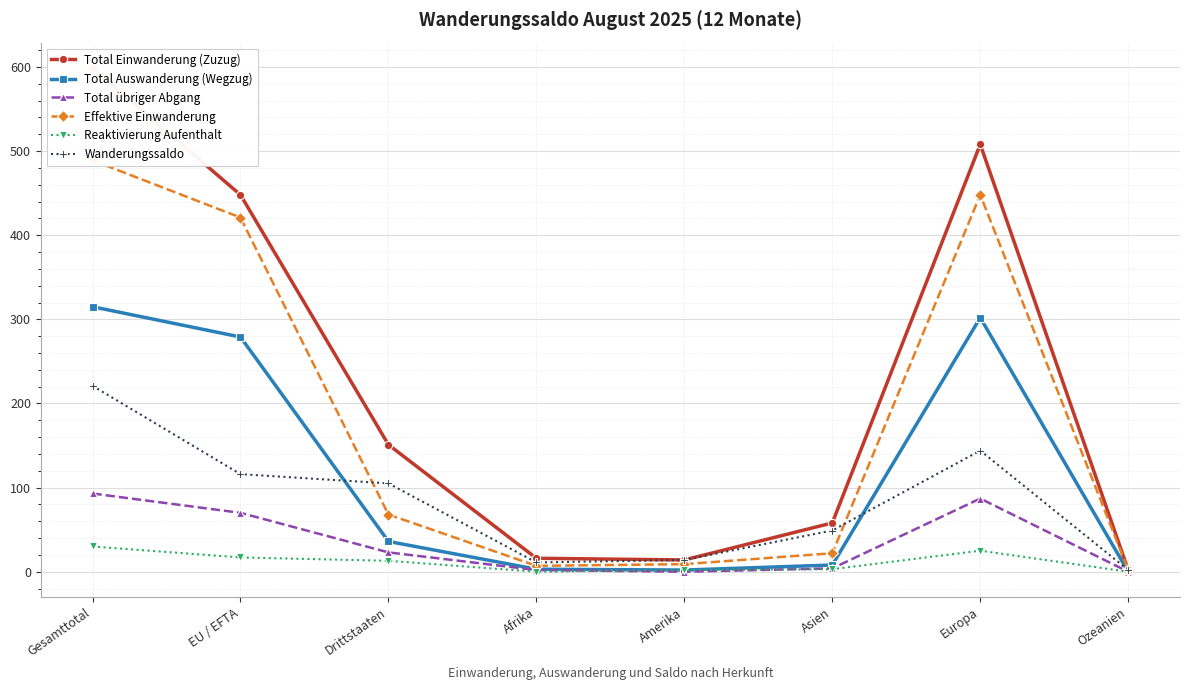

Which category has the highest value in the Effektive Einwanderung series?

Gesamttotal